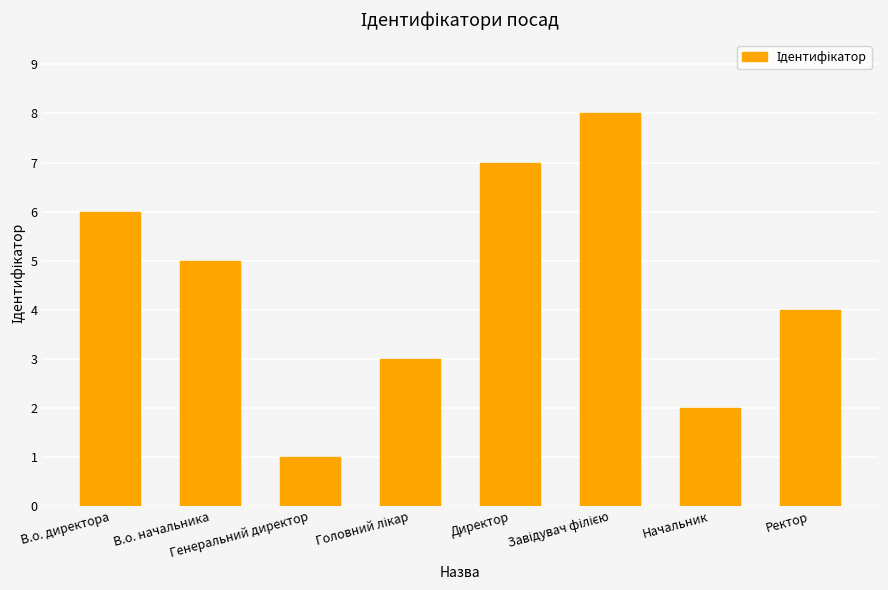

What is the smallest value displayed?

1